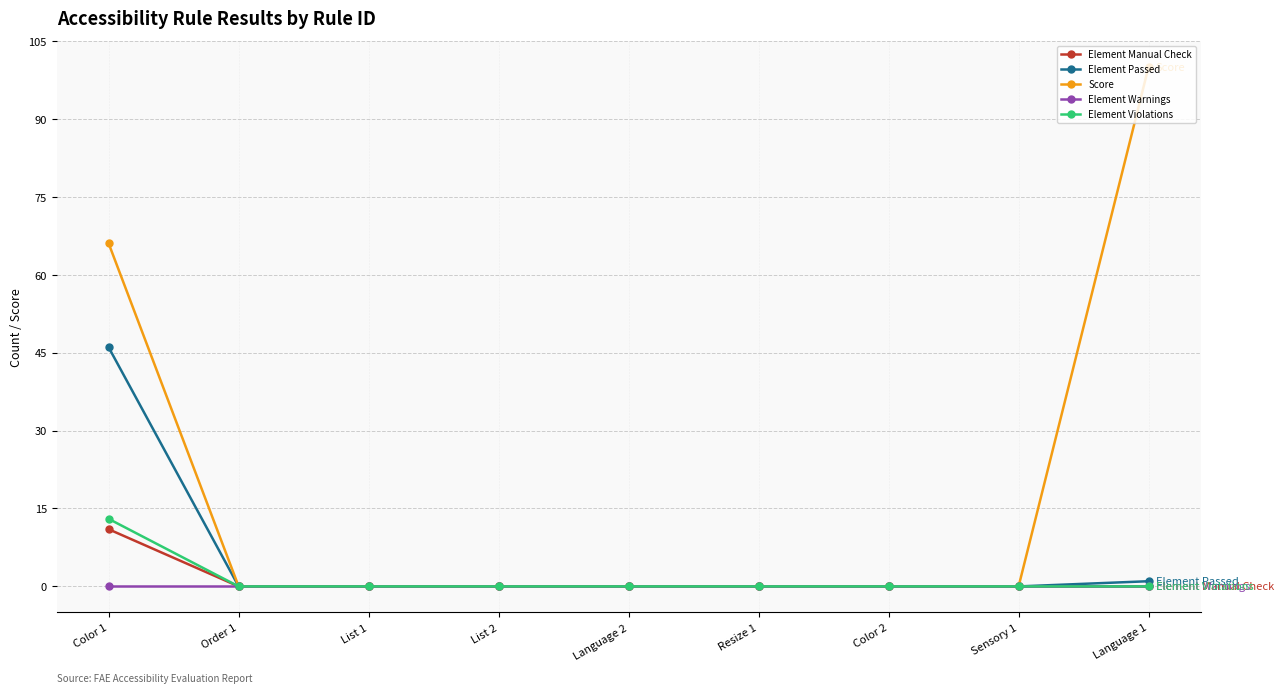

What is the label of the 9th point from the right?

Color 1